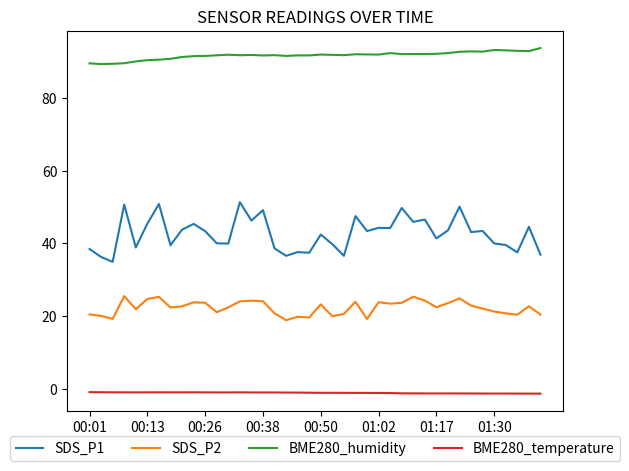

Which series has the largest range (max minus min)?

SDS_P1